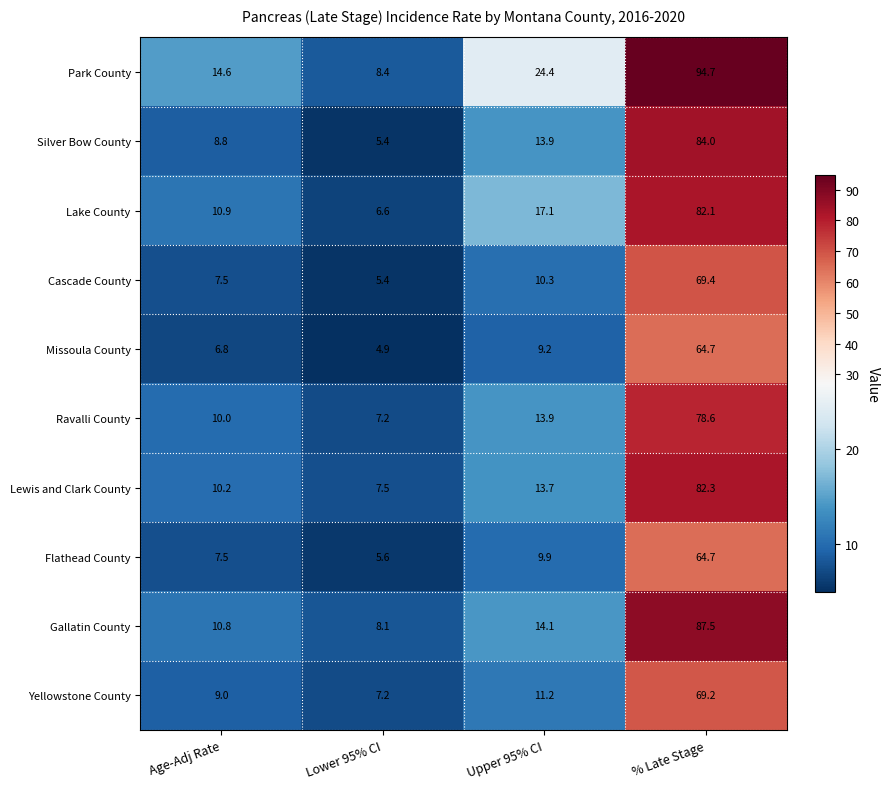

Which series has the widest spread of values?

Park County